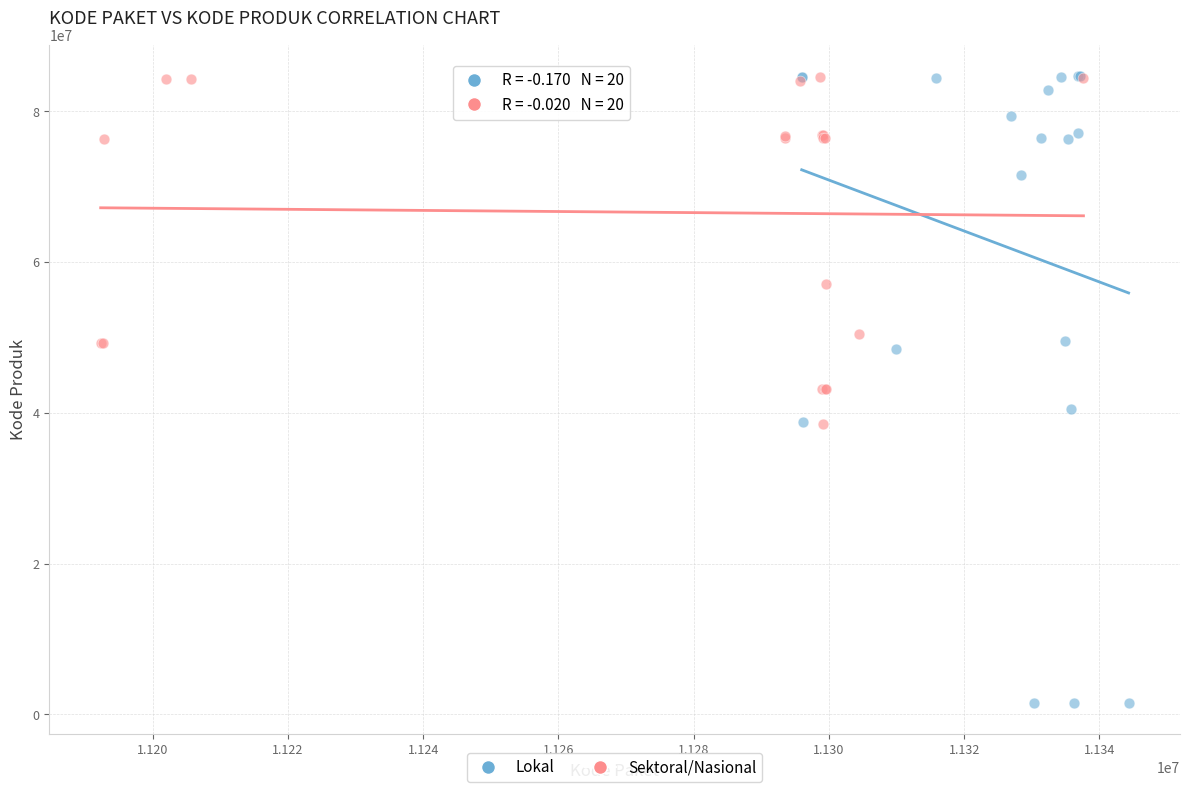

Which series reaches the minimum Y coordinate?

Lokal